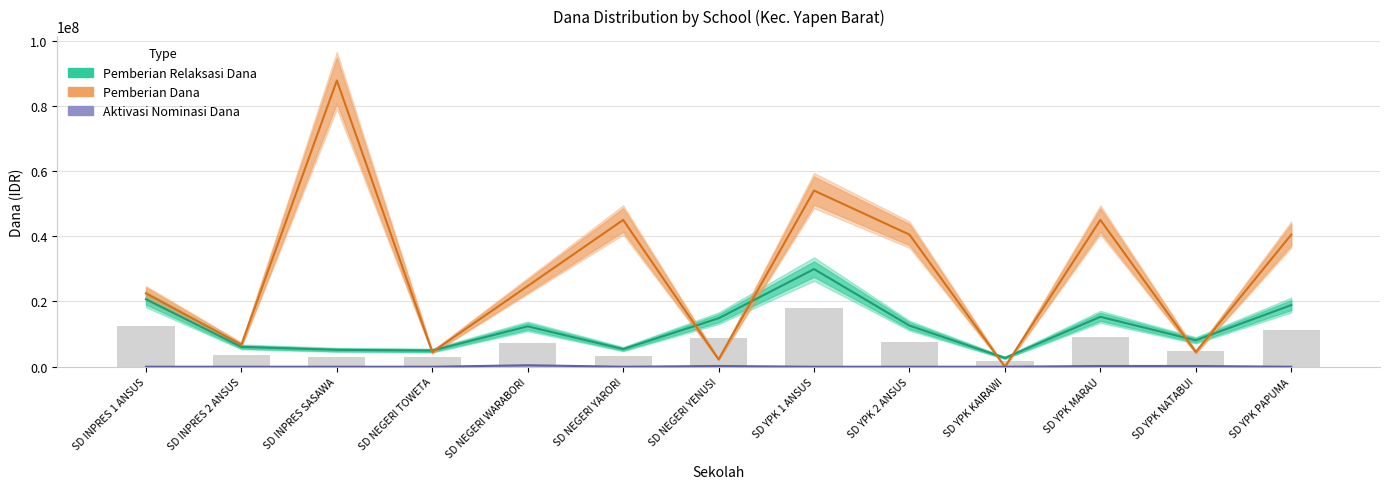

Where does the Pemberian Relaksasi Dana series first go above 12375000?

SD INPRES 1 ANSUS